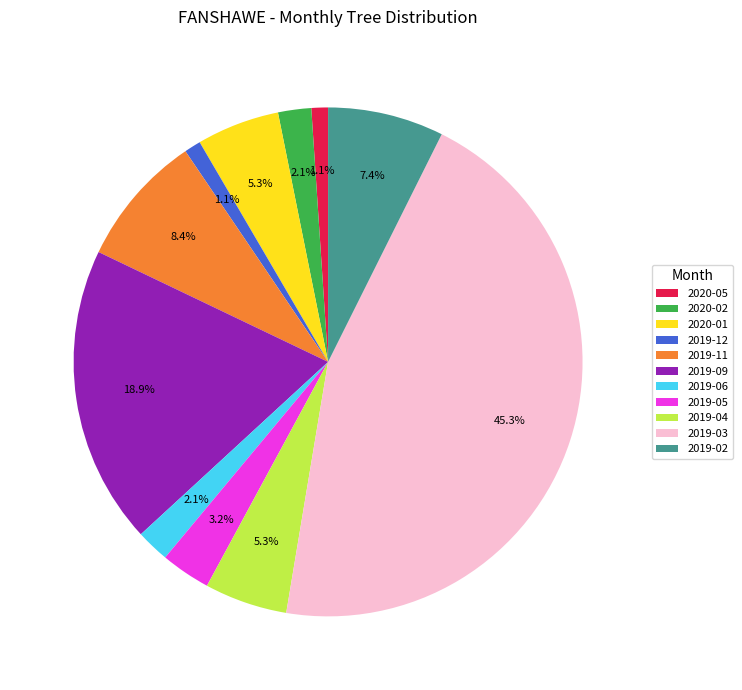

Is there a majority slice in this chart?

No